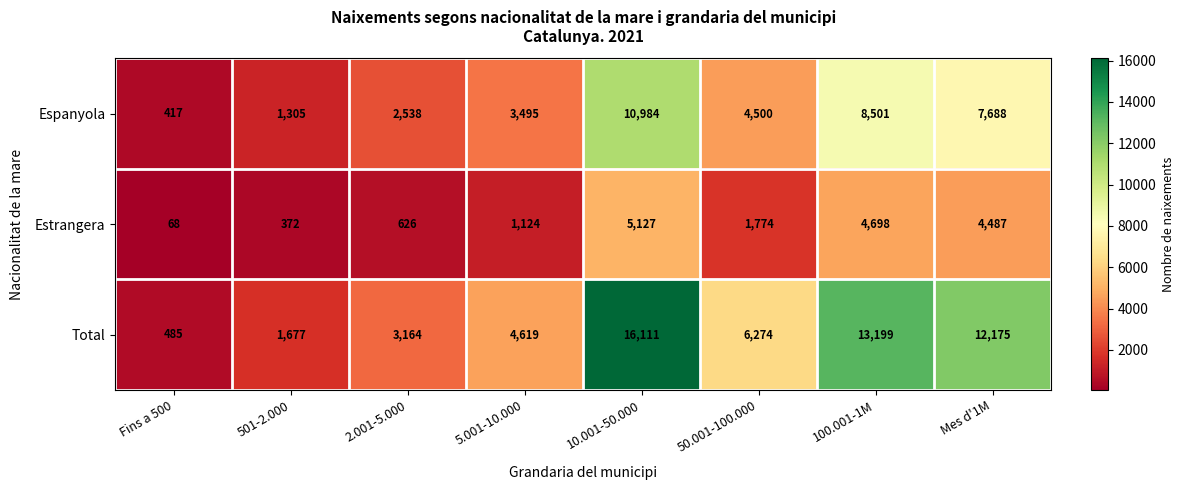

Reading right to left, extract all data points from this chart.

Espanyola: 7688	8501	4500	10984	3495	2538	1305	417
Estrangera: 4487	4698	1774	5127	1124	626	372	68
Total: 12175	13199	6274	16111	4619	3164	1677	485